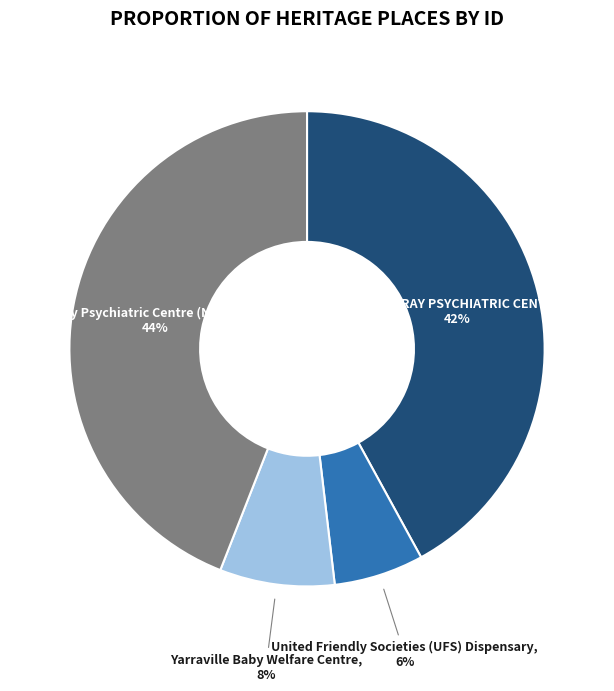

True or false: United Friendly Societies (UFS) Dispensary accounts for 6% of the total.

True